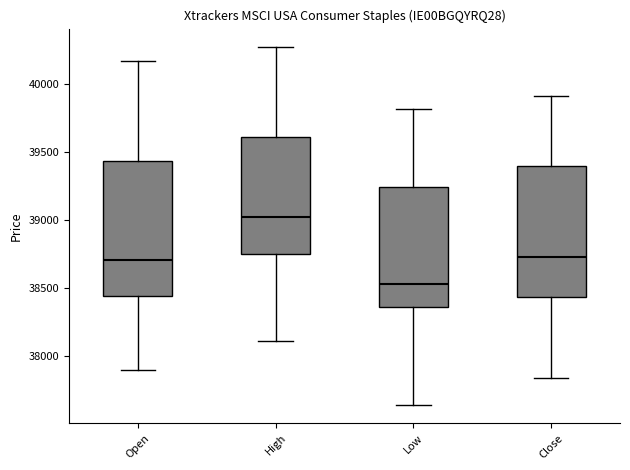

Reading left to right, read every box against the y-axis: the position of its median line, the range the box covers, and the ends of its whiskers. The values are not printed on the chart, so give them approximately, as read against the axis.

Open: median 38700, box 38450 to 39450, whiskers 37900 to 40150
High: median 39000, box 38750 to 39600, whiskers 38100 to 40250
Low: median 38550, box 38350 to 39250, whiskers 37650 to 39800
Close: median 38750, box 38450 to 39400, whiskers 37850 to 39900